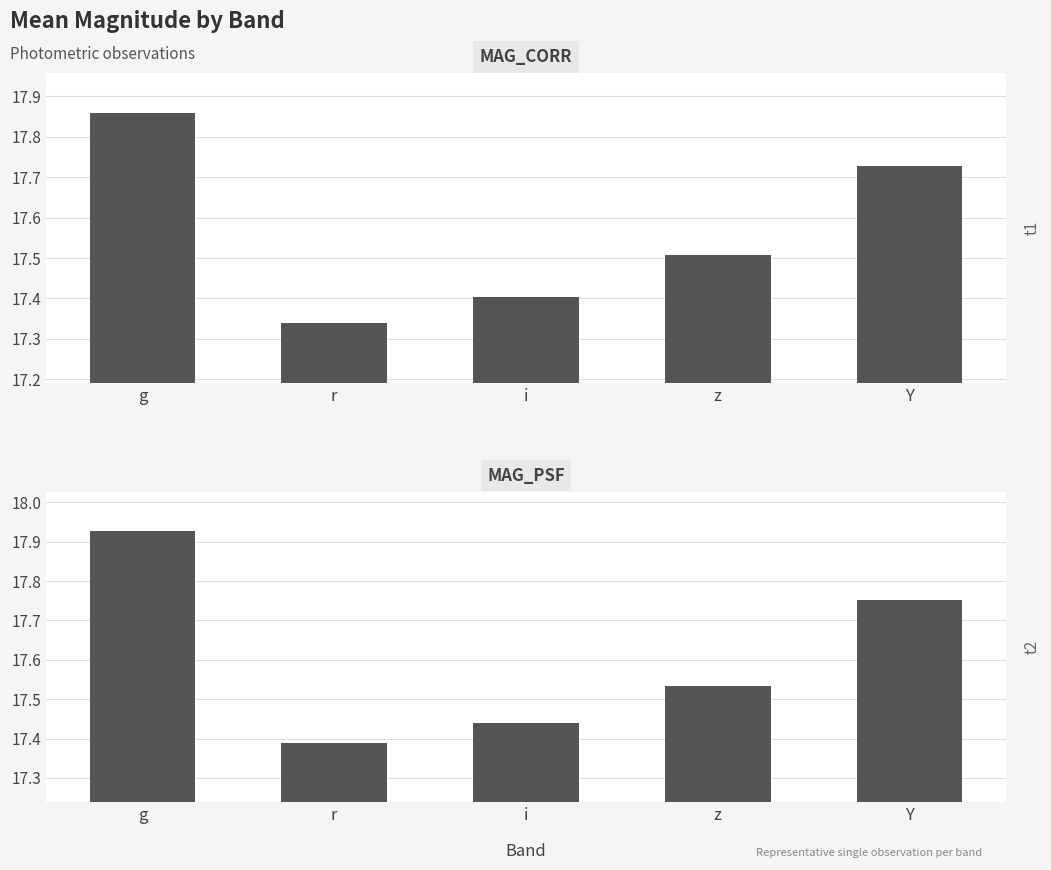

How many MAG_PSF values are between 17 and 18?

5